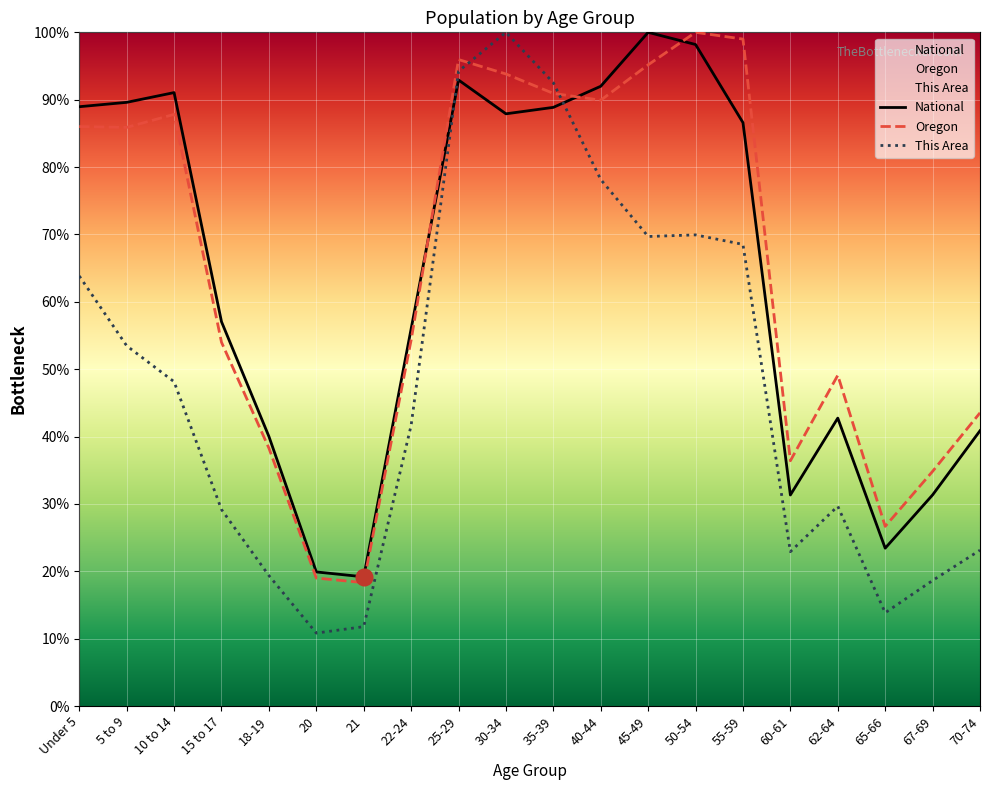

True or false: This Area has more than 1 interior local peaks.

True